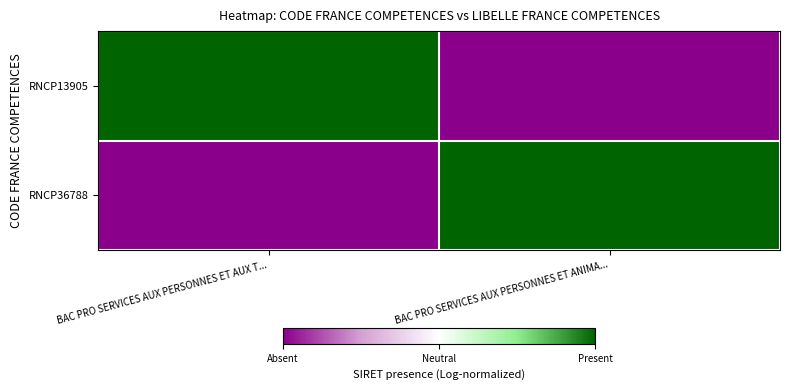

Reading left to right, extract all data points from this chart.

RNCP13905: BAC PRO SERVICES AUX PERSONNES ET AUX T...=1	BAC PRO SERVICES AUX PERSONNES ET ANIMA...=-1
RNCP36788: BAC PRO SERVICES AUX PERSONNES ET AUX T...=-1	BAC PRO SERVICES AUX PERSONNES ET ANIMA...=1